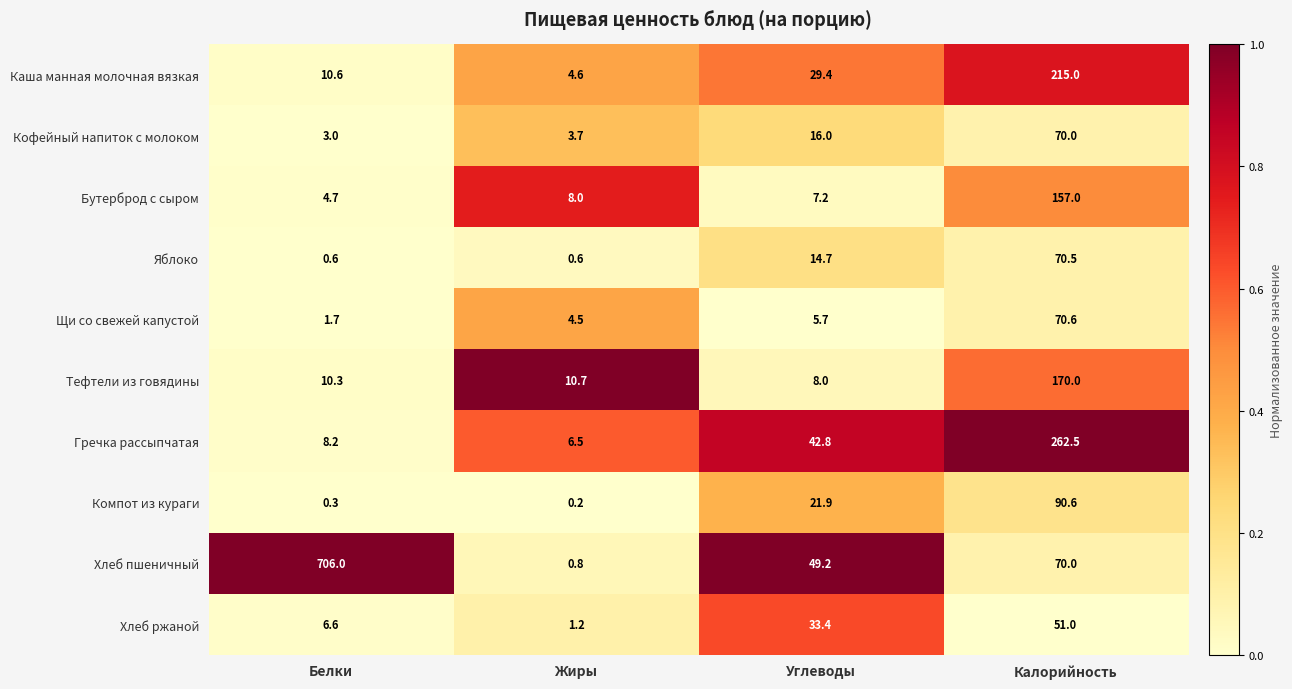

What is the total value across all series at Углеводы?

228.3